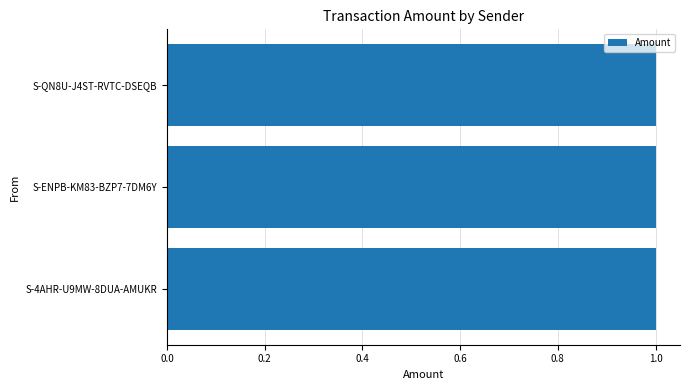

What position from the left is S-QN8U-J4ST-RVTC-DSEQB?

3